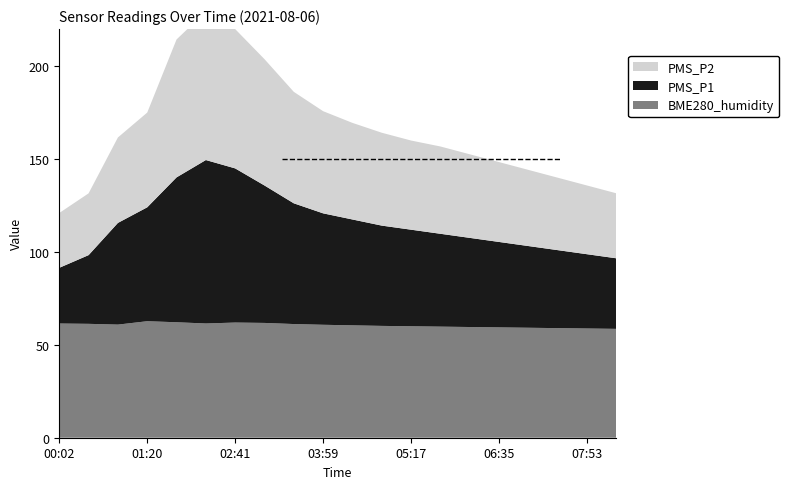

Reading right to left, list all the values displayed in this chart.

PMS_P2: 08:19=35.0	07:53=37.0	07:27=39.0	07:01=41.0	06:35=43.0	06:09=45.0	05:43=47.0	05:17=48.0	04:51=50.0	04:25=52.0	03:59=55.0	03:33=60.0	03:07=68.0	02:41=75.0	02:15=80.0	01:49=74.2	01:20=51.0	00:54=46.0	00:28=33.2	00:02=29.5
PMS_P1: 08:19=38.0	07:53=40.0	07:27=42.0	07:01=44.0	06:35=46.0	06:09=48.0	05:43=50.0	05:17=52.0	04:51=54.0	04:25=57.0	03:59=60.0	03:33=65.0	03:07=74.0	02:41=83.0	02:15=88.0	01:49=78.0	01:20=61.3	00:54=54.8	00:28=37.0	00:02=30.0
BME280_humidity: 08:19=58.6	07:53=58.8	07:27=59.0	07:01=59.2	06:35=59.4	06:09=59.6	05:43=59.8	05:17=60.0	04:51=60.2	04:25=60.5	03:59=60.8	03:33=61.2	03:07=61.8	02:41=62.0	02:15=61.5	01:49=62.2	01:20=62.7	00:54=60.9	00:28=61.3	00:02=61.5